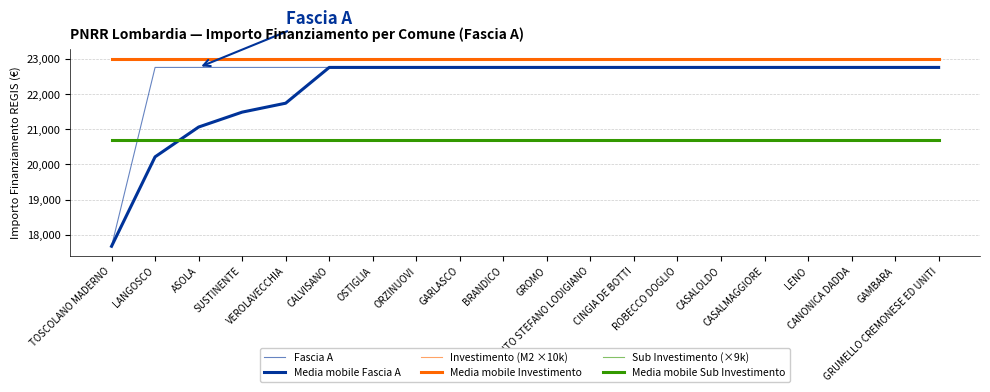

What is the label of the 13th point from the right?

ORZINUOVI